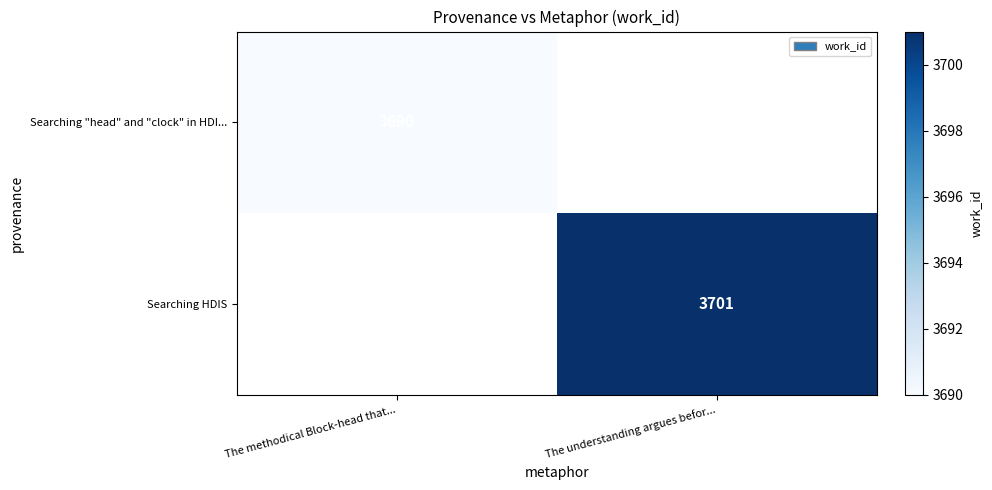

Is it true that Searching "head" and "clock" in HDI... equals 3690 at The methodical Block-head that...?

True